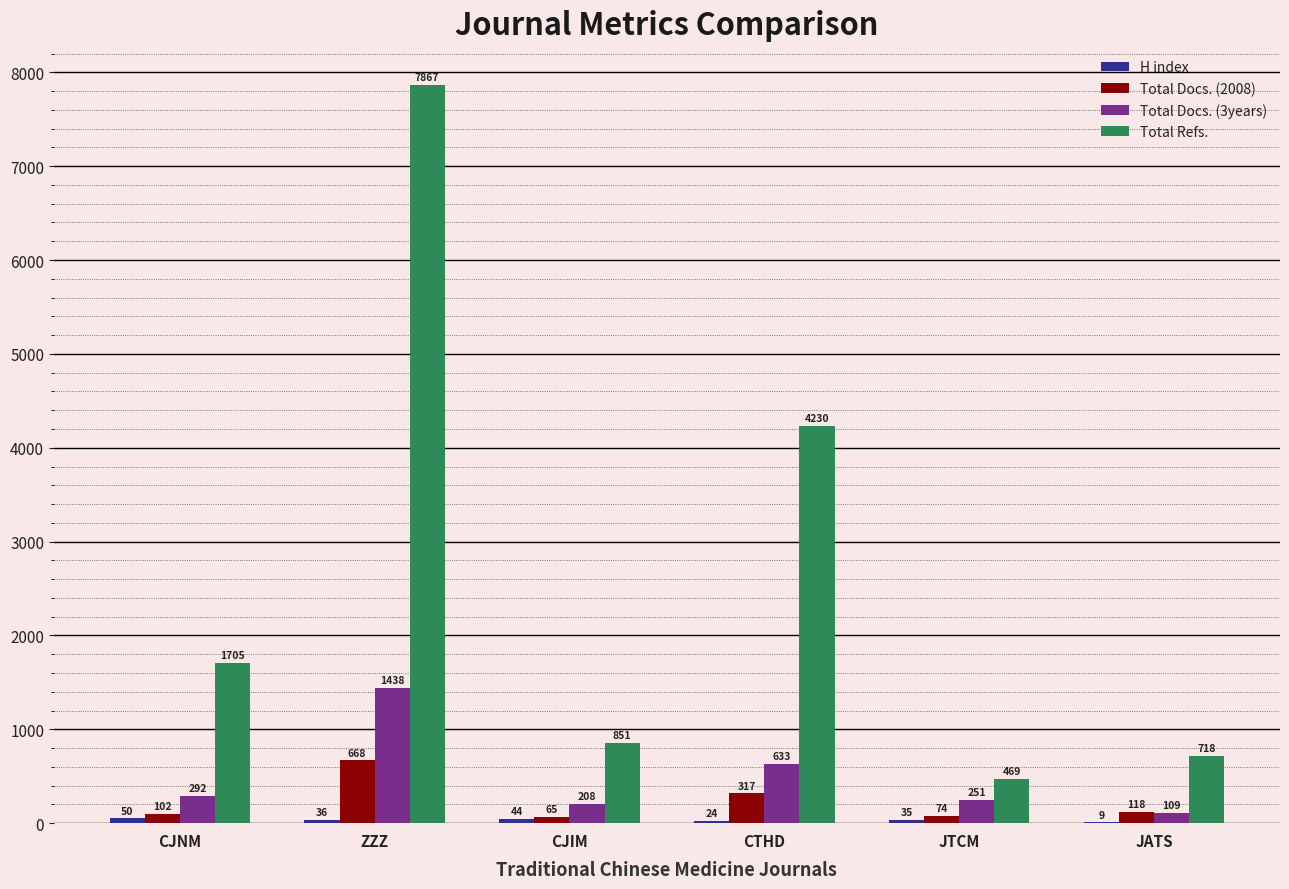

How many groups of bars are there?

6